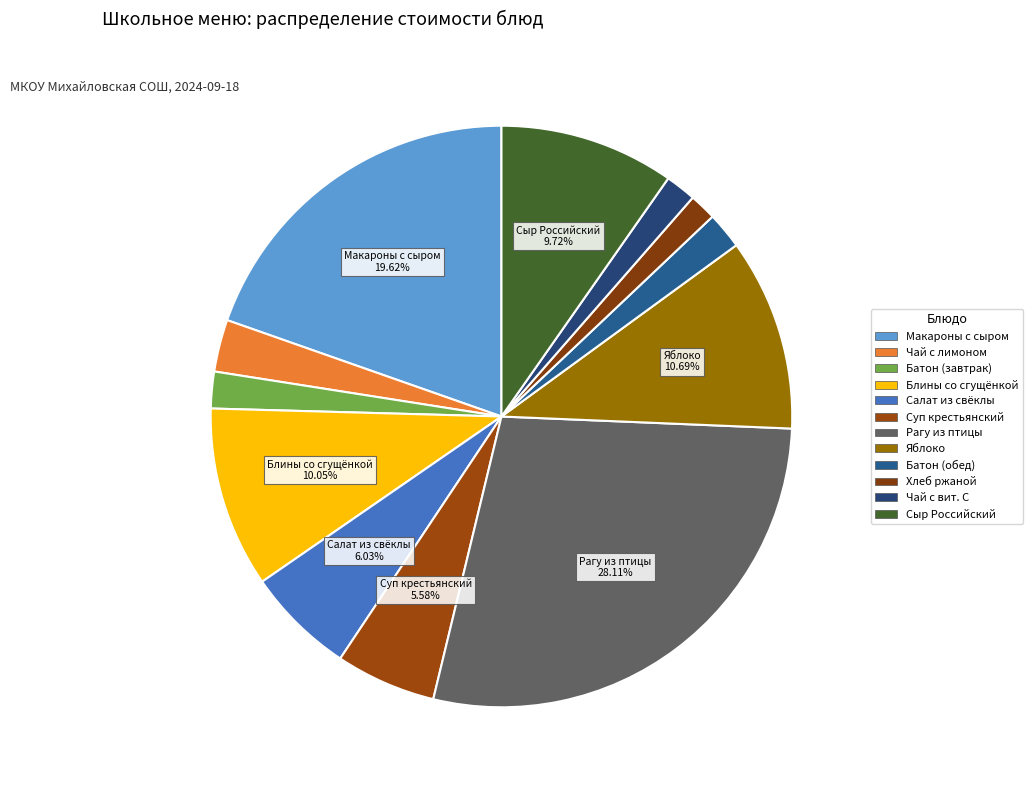

How many segments does this pie chart have?

12